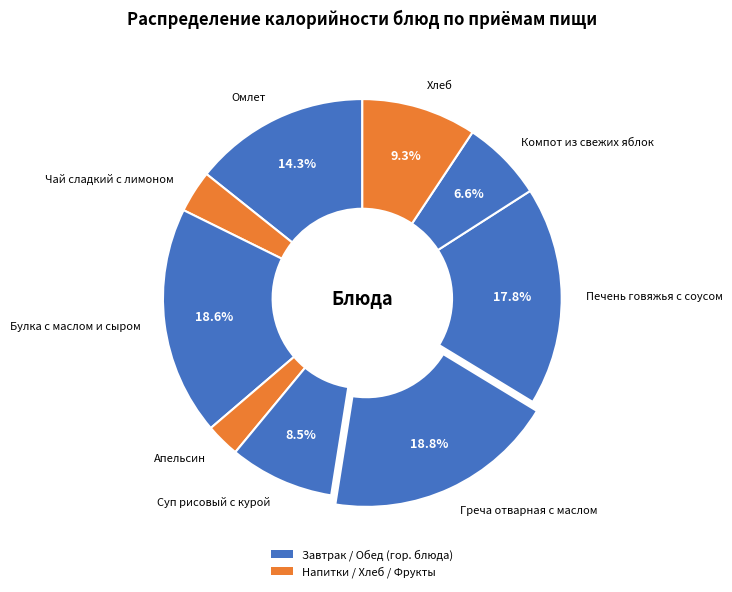

What portion of the pie excludes Греча отварная с маслом?

81.2%